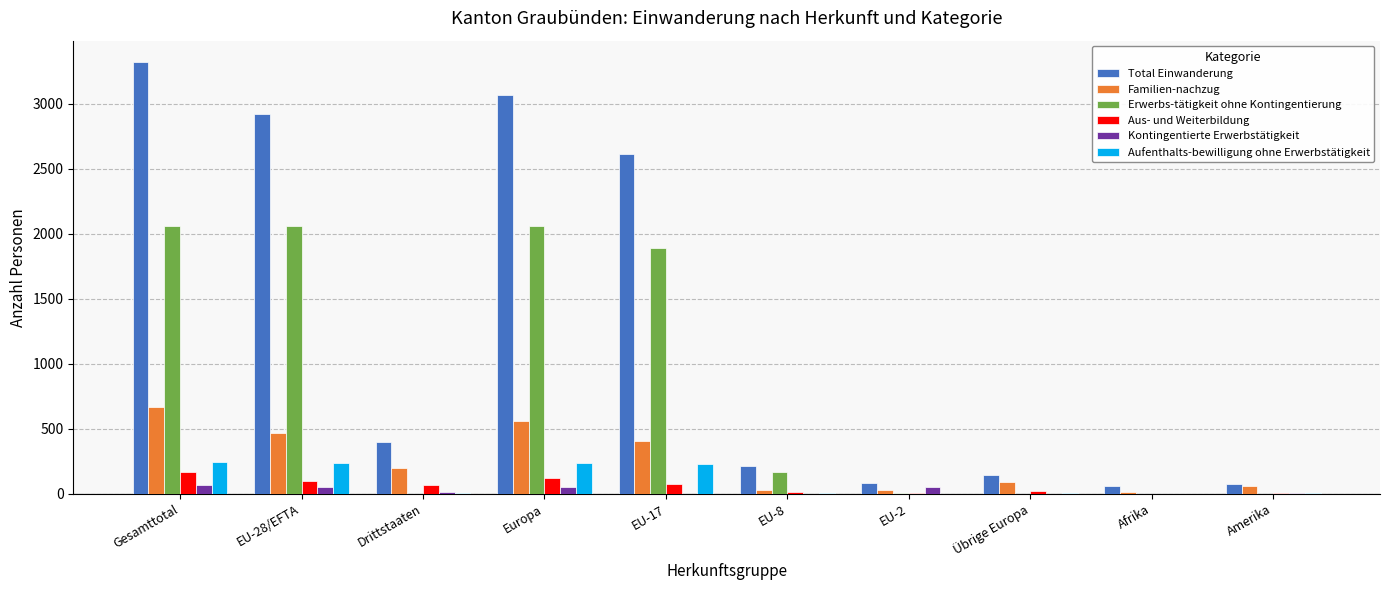

At which category does the chart reach its peak across all series?

Gesamttotal